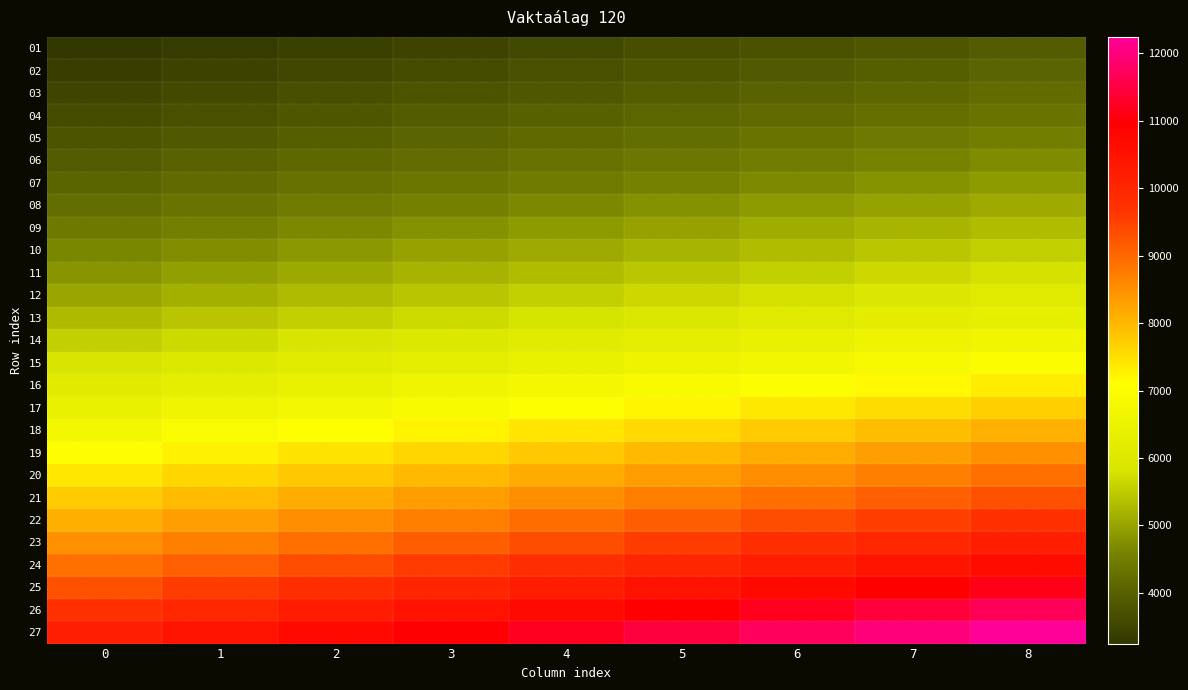

Reading right to left, transcribe all the data shown in this chart.

01: 8=3900.4	7=3819.2	6=3737.9	5=3656.7	4=3575.4	3=3494.2	2=3412.9	1=3331.6	0=3250.4
02: 8=4045.0	7=3960.7	6=3876.5	5=3792.2	4=3707.9	3=3623.7	2=3539.4	1=3455.1	0=3370.8
03: 8=4196.8	7=4109.4	6=4021.9	5=3934.5	4=3847.1	3=3759.6	2=3672.2	1=3584.8	0=3497.3
04: 8=4356.2	7=4265.4	6=4174.7	5=4083.9	4=3993.2	3=3902.4	2=3811.7	1=3720.9	0=3630.2
05: 8=4523.5	7=4429.3	6=4335.1	5=4240.8	4=4146.6	3=4052.3	2=3958.1	1=3863.9	0=3769.6
06: 8=4699.3	7=4601.4	6=4503.5	5=4405.6	4=4307.7	3=4209.8	2=4111.9	1=4014.0	0=3916.1
07: 8=4883.8	7=4782.1	6=4680.3	5=4578.6	4=4476.8	3=4375.1	2=4273.3	1=4171.6	0=4069.8
08: 8=5091.2	7=4985.1	6=4879.0	5=4773.0	4=4666.9	3=4560.8	2=4454.8	1=4348.7	0=4242.6
09: 8=5320.7	7=5209.9	6=5099.0	5=4988.2	4=4877.3	3=4766.5	2=4655.6	1=4544.8	0=4433.9
10: 8=5549.7	7=5434.1	6=5318.5	5=5202.9	4=5087.2	3=4971.6	2=4856.0	1=4740.4	0=4624.8
11: 8=5790.2	7=5669.6	6=5548.9	5=5428.3	4=5307.7	3=5187.1	2=5066.4	1=4945.8	0=4825.2
12: 8=6042.7	7=5916.8	6=5790.9	5=5665.0	4=5539.1	3=5413.2	2=5287.3	1=5161.5	0=5035.6
13: 8=6339.8	7=6207.7	6=6075.6	5=5943.6	4=5811.5	3=5679.4	2=5547.3	1=5415.2	0=5283.2
14: 8=6655.3	7=6516.6	6=6378.0	5=6239.3	4=6100.7	3=5962.0	2=5823.4	1=5684.7	0=5546.1
15: 8=6988.0	7=6842.4	6=6696.9	5=6551.3	4=6405.7	3=6260.1	2=6114.5	1=5969.0	0=5823.4
16: 8=7337.4	7=7184.6	6=7031.7	5=6878.9	4=6726.0	3=6573.1	2=6420.2	1=6267.4	0=6114.5
17: 8=7704.3	7=7543.8	6=7383.3	5=7222.8	4=7062.3	3=6901.8	2=6741.3	1=6580.8	0=6420.2
18: 8=8089.5	7=7921.0	6=7752.5	5=7583.9	4=7415.4	3=7246.9	2=7078.3	1=6909.8	0=6741.3
19: 8=8494.0	7=8317.0	6=8140.1	5=7963.1	4=7786.2	3=7609.2	2=7432.2	1=7255.3	0=7078.3
20: 8=8893.0	7=8707.8	6=8522.5	5=8337.2	4=8152.0	3=7966.7	2=7781.4	1=7596.1	0=7410.9
21: 8=9304.1	7=9110.2	6=8916.4	5=8722.6	4=8528.7	3=8334.9	2=8141.1	1=7947.2	0=7753.4
22: 8=9735.7	7=9532.9	6=9330.0	5=9127.2	4=8924.4	3=8721.5	2=8518.7	1=8315.9	0=8113.1
23: 8=10188.8	7=9976.6	6=9764.3	5=9552.0	4=9339.8	3=9127.5	2=8915.2	1=8703.0	0=8490.7
24: 8=10664.6	7=10442.5	6=10220.3	5=9998.1	4=9775.9	3=9553.8	2=9331.6	1=9109.4	0=8887.2
25: 8=11164.3	7=10931.7	6=10699.1	5=10466.5	4=10233.9	3=10001.3	2=9768.7	1=9536.2	0=9303.6
26: 8=11688.9	7=11445.4	6=11201.8	5=10958.3	4=10714.8	3=10471.3	2=10227.8	1=9984.3	0=9740.7
27: 8=12239.7	7=11984.7	6=11729.7	5=11474.7	4=11219.7	3=10964.8	2=10709.8	1=10454.8	0=10199.8